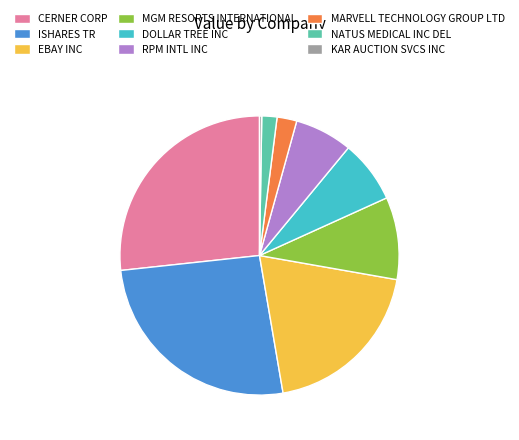

Do RPM INTL INC and MARVELL TECHNOLOGY GROUP LTD together represent more than half of the pie?

No